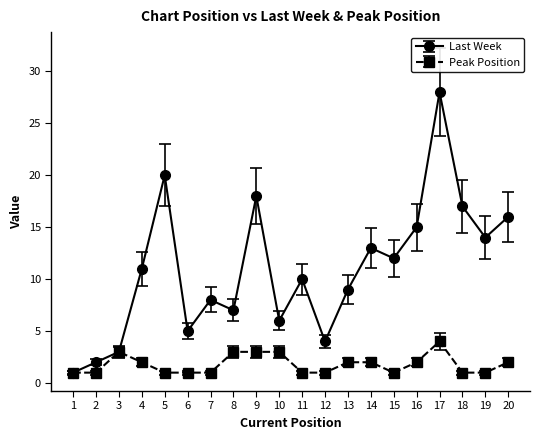

Does the chart have visible grid lines?

No